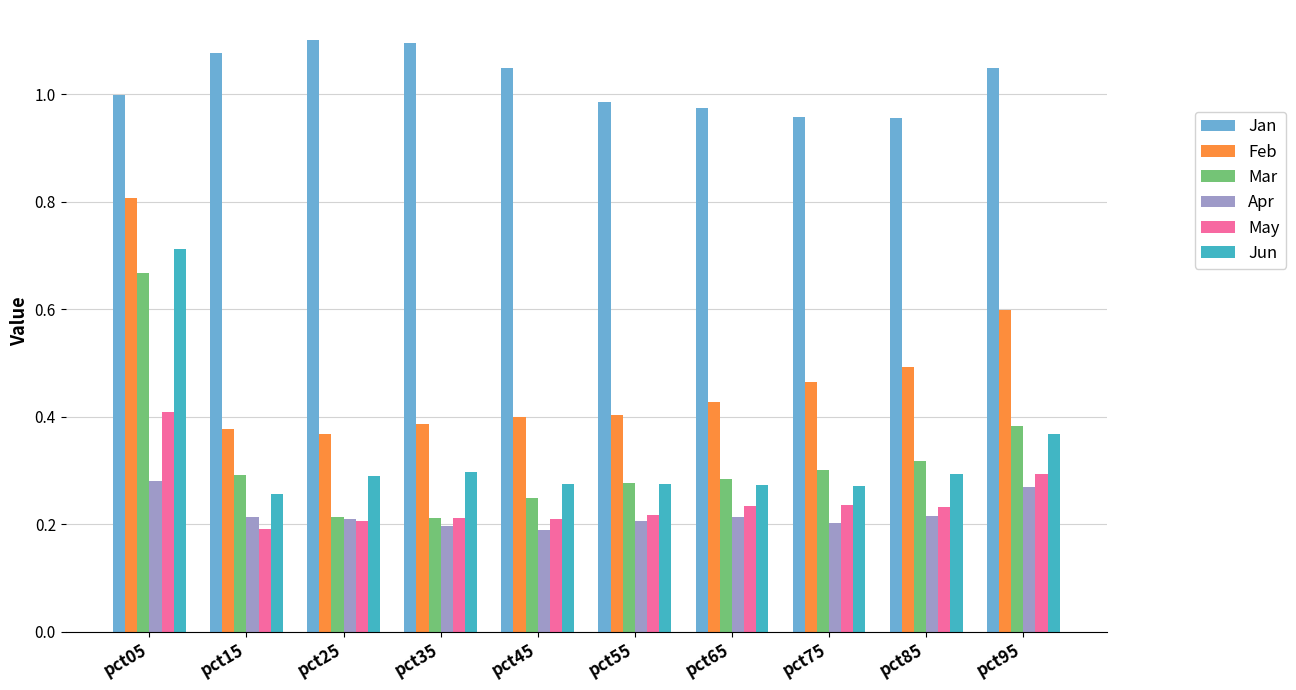

At which category is the sum across all series the highest?

pct05